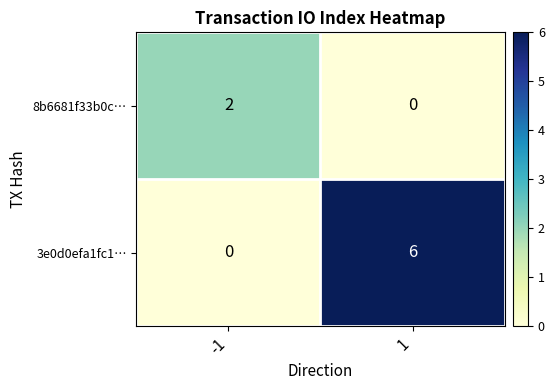

What is the total value across all series at 1?

6